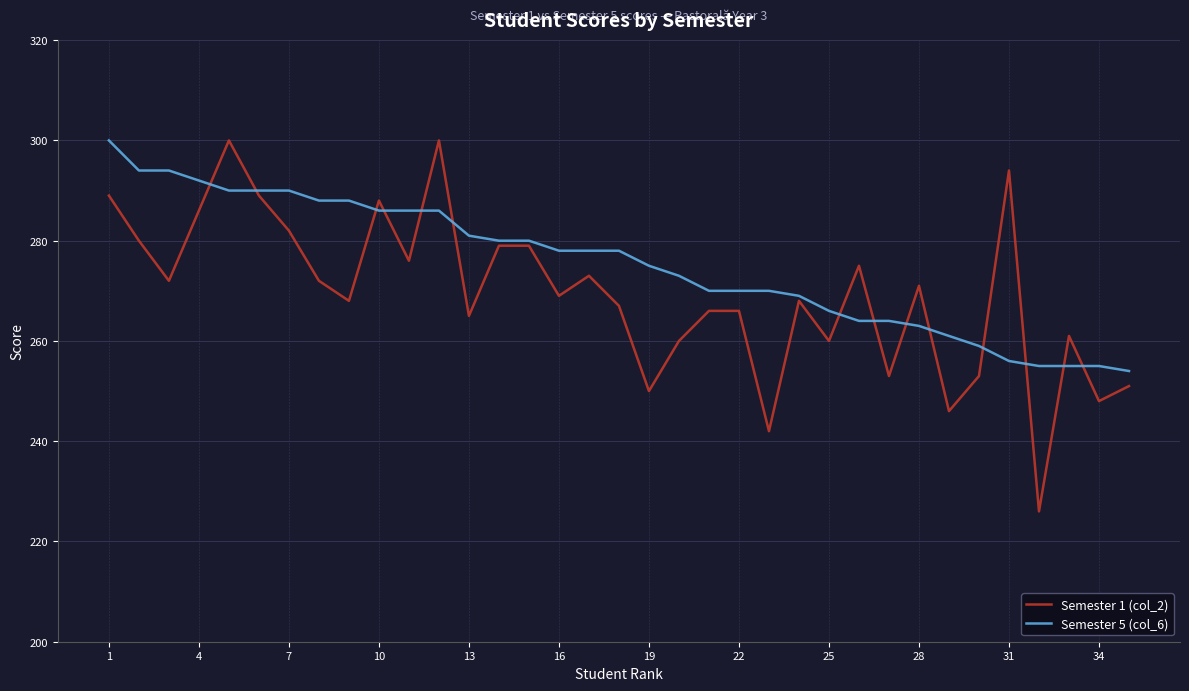

True or false: Semester 1 (col_2) and Semester 5 (col_6) intersect in this chart.

True